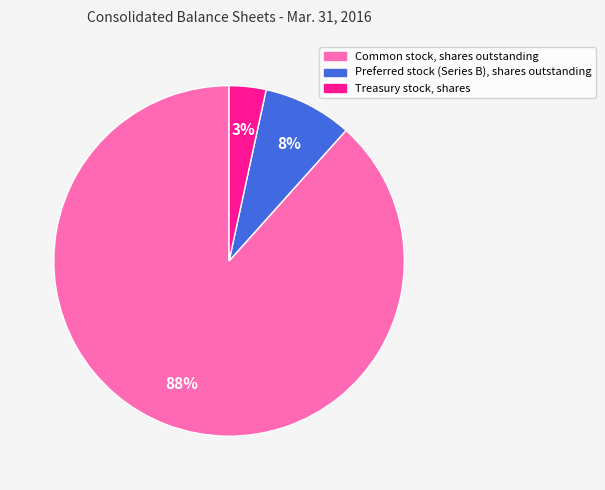

True or false: Treasury stock, shares accounts for 3% of the total.

True